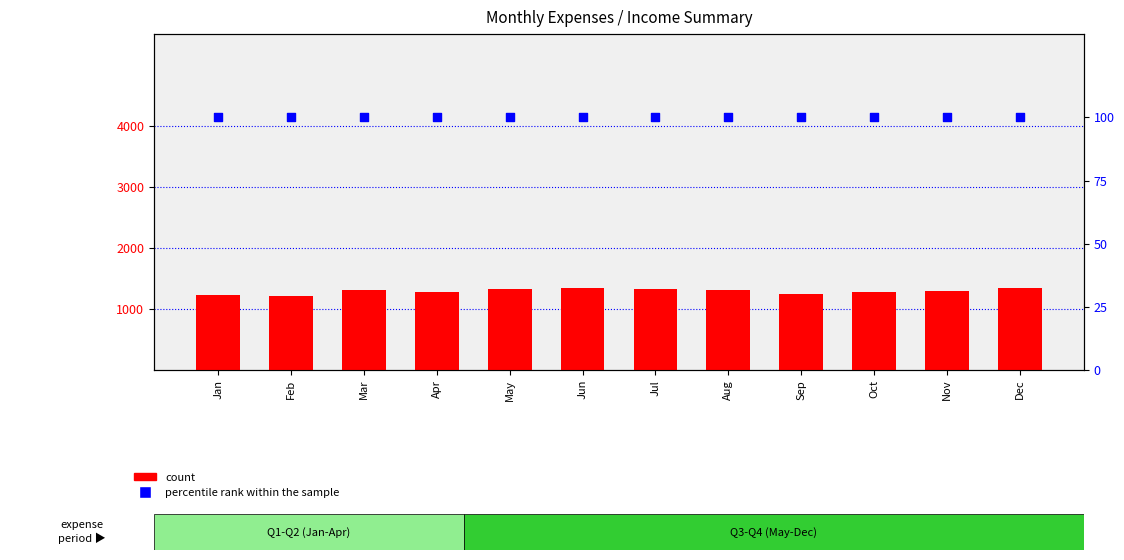

Which series has the widest spread of Y values?

count